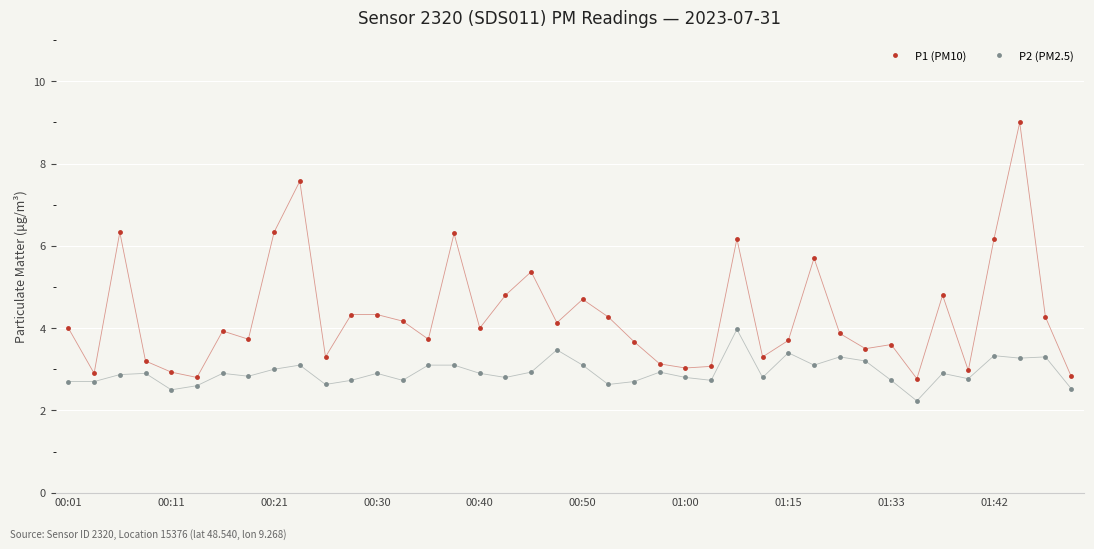

What is the highest value of the P2 (PM2.5) series?

4.0